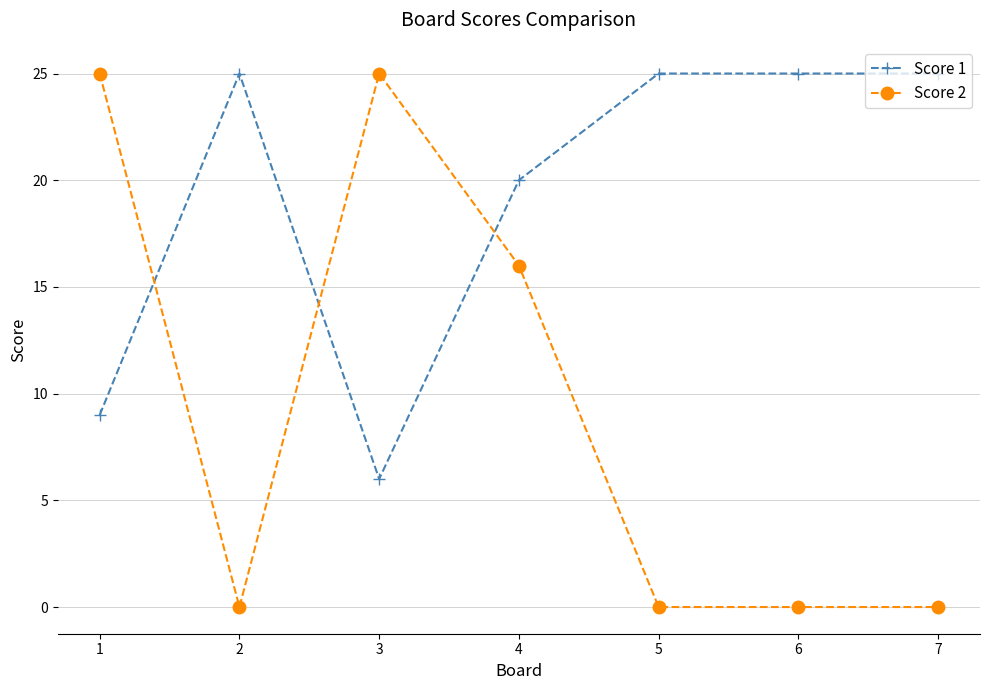

At which category does Score 1 reach its first local valley?

3